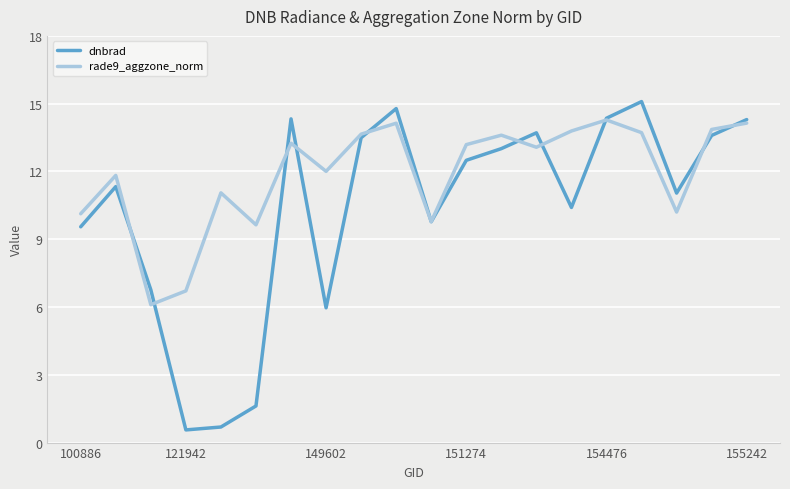

How many series are shown in this chart?

2